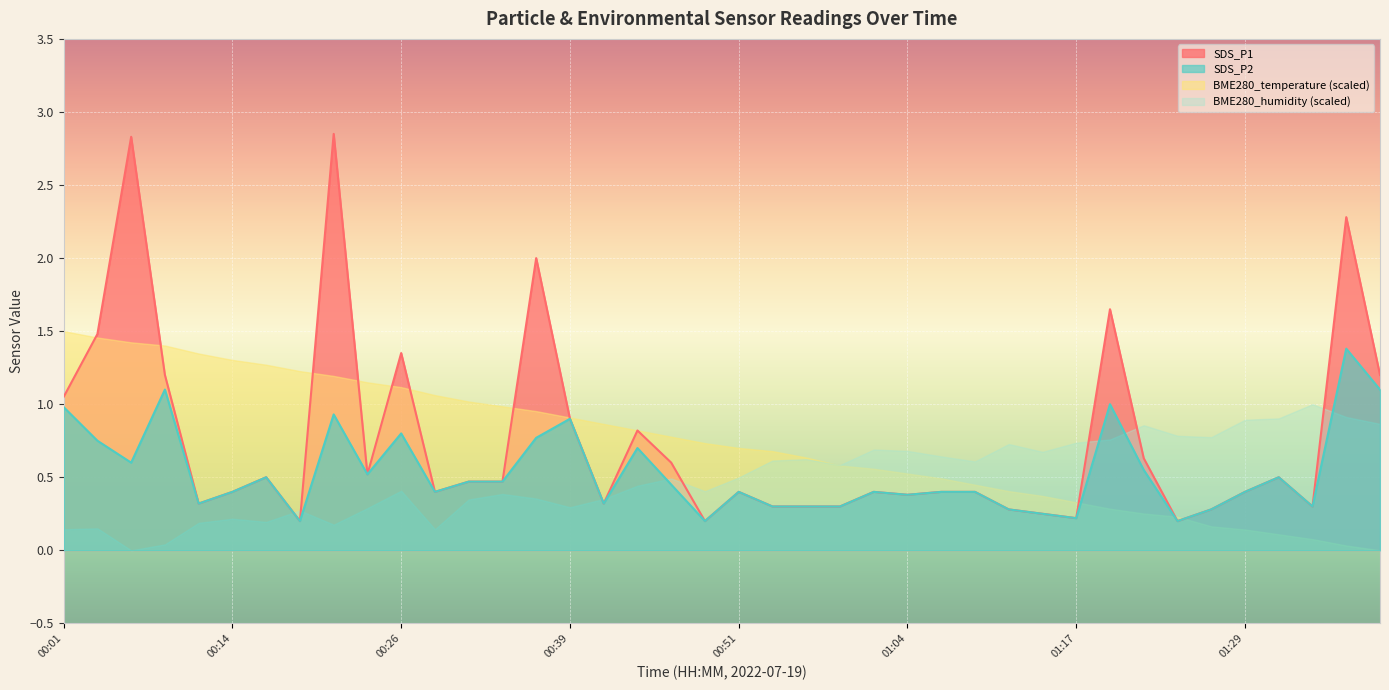

Count the number of data series in this chart.

4